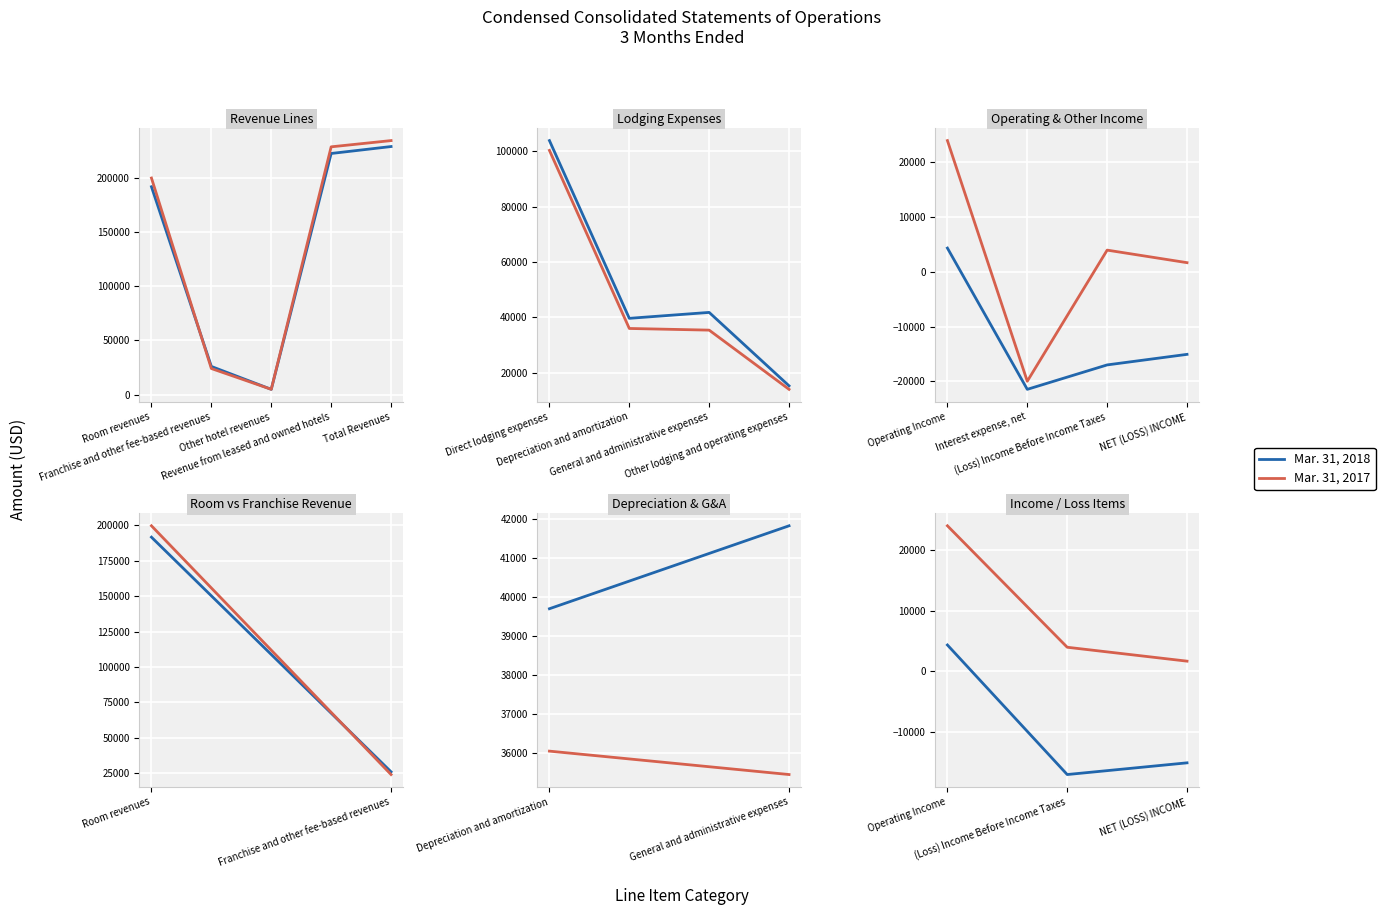

Rank the series by their average value, from lowest to highest.

Mar. 31, 2018, Mar. 31, 2017